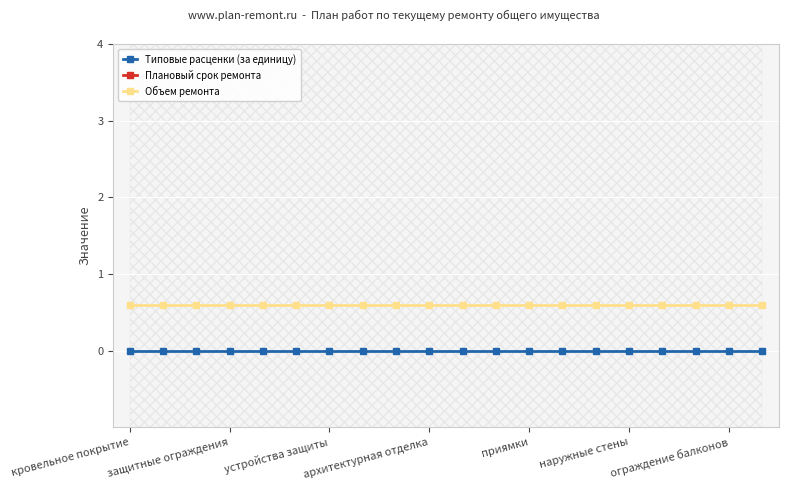

The Объем ремонта series shows 1.0 at кровельное покрытие. True or false?

False